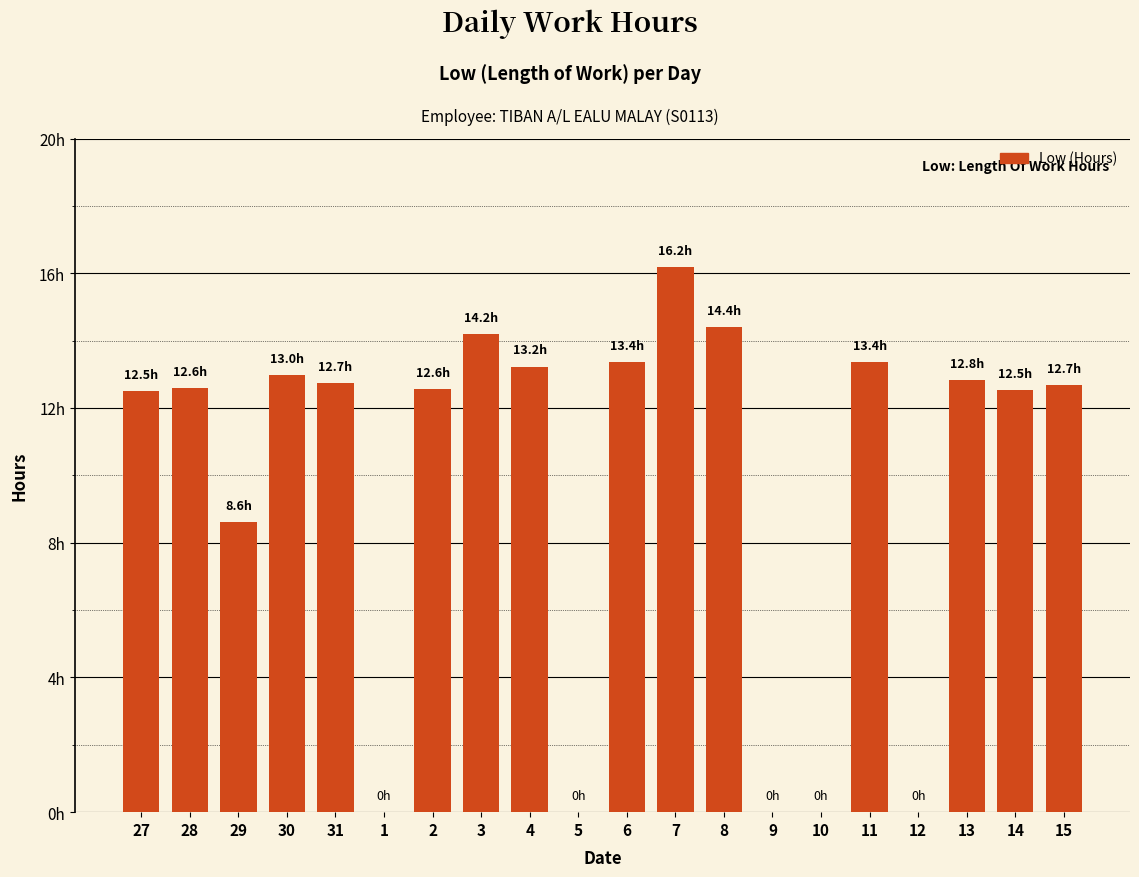

Are the bars horizontal?

No